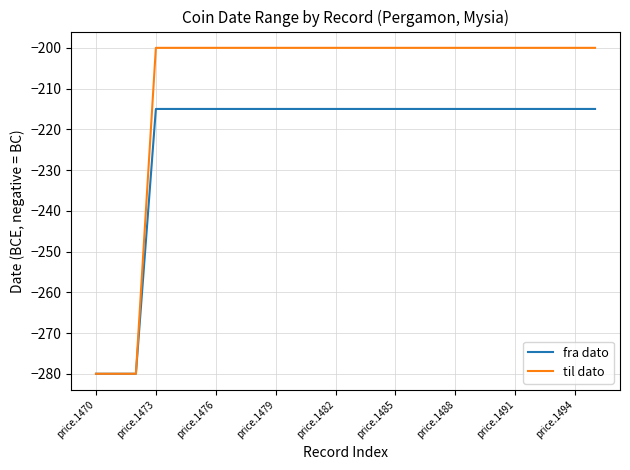

List the series in order of their overall mean, lowest first.

fra dato, til dato